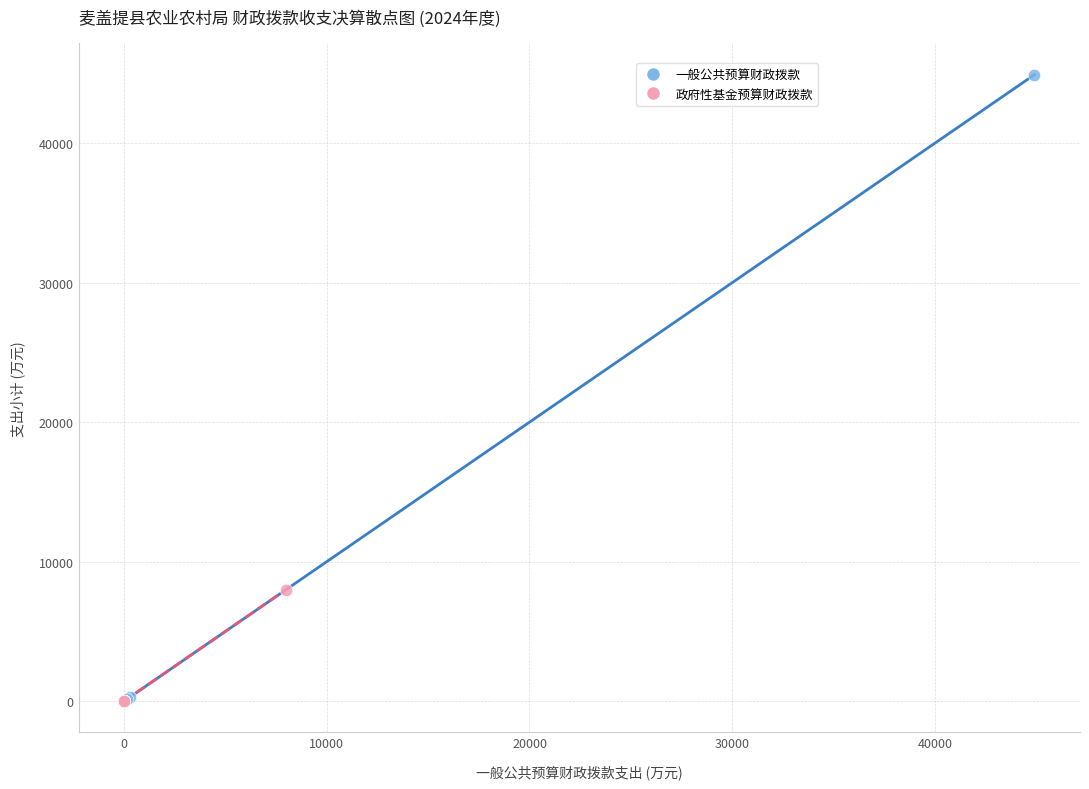

What are all the series names shown in the legend?

一般公共预算财政拨款, 政府性基金预算财政拨款